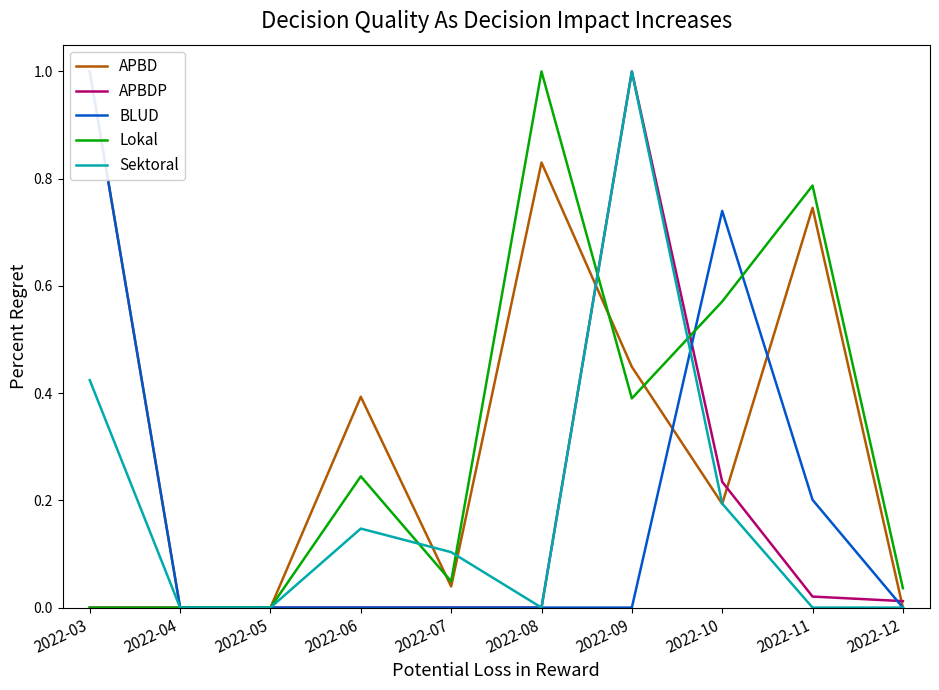

True or false: APBDP has a value of 0.2 at 2022-10.

True